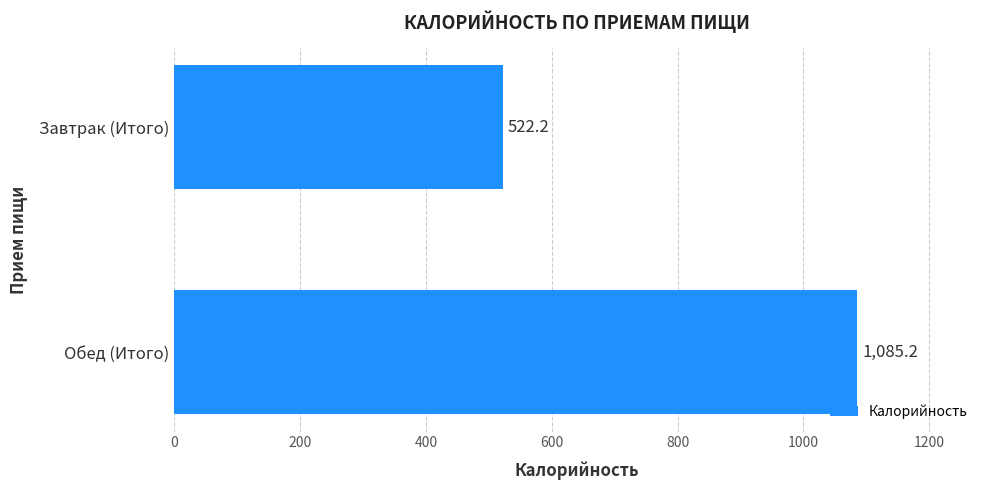

Which has a higher value, Обед (Итого) or Завтрак (Итого)?

Обед (Итого)